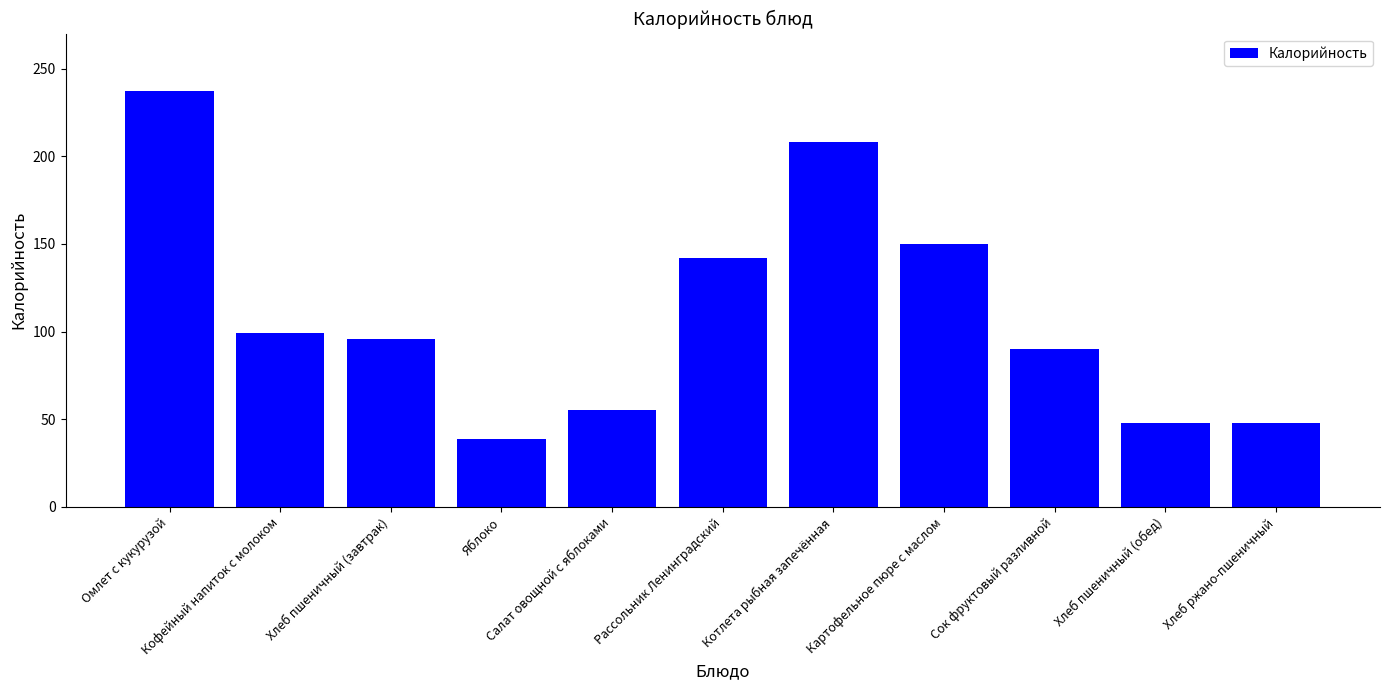

Reading left to right, transcribe all the data shown in this chart.

Омлет с кукурузой=237	Кофейный напиток с молоком=99	Хлеб пшеничный (завтрак)=96	Яблоко=39	Салат овощной с яблоками=55	Рассольник Ленинградский=142	Котлета рыбная запечённая=208	Картофельное пюре с маслом=150	Сок фруктовый разливной=90	Хлеб пшеничный (обед)=48	Хлеб ржано-пшеничный=48